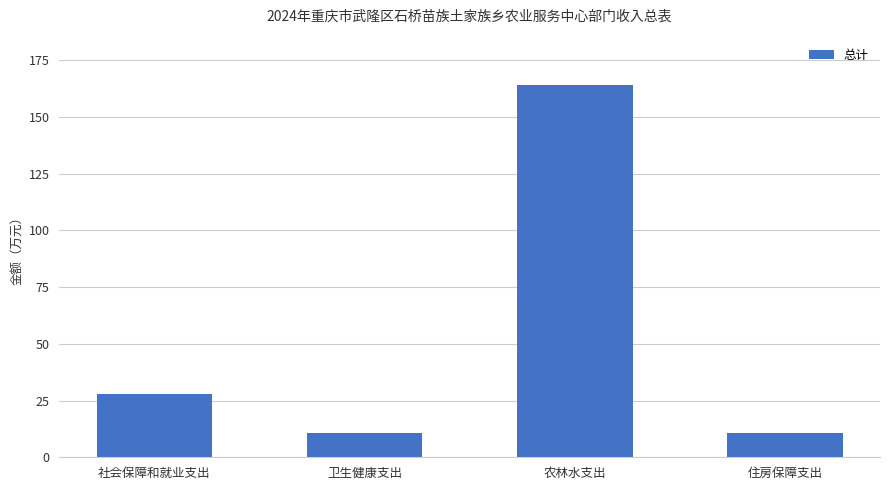

The chart shows a value of 16.7 at 卫生健康支出. True or false?

False